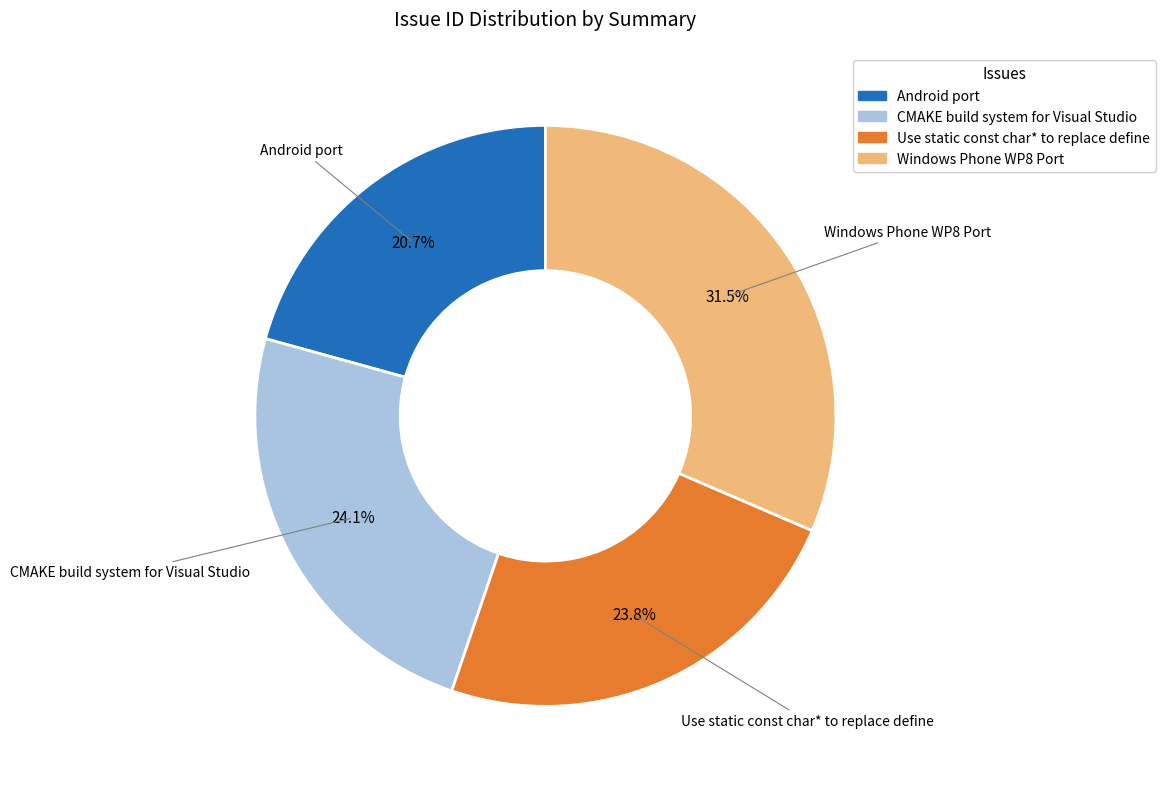

How many slices are in this pie chart?

4